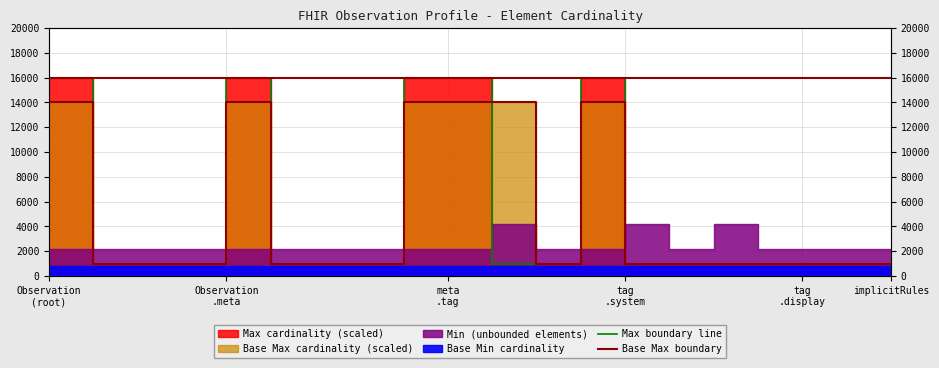

Is the value of Max boundary line at meta
.tag greater than the value of Base Max boundary at 15?

No